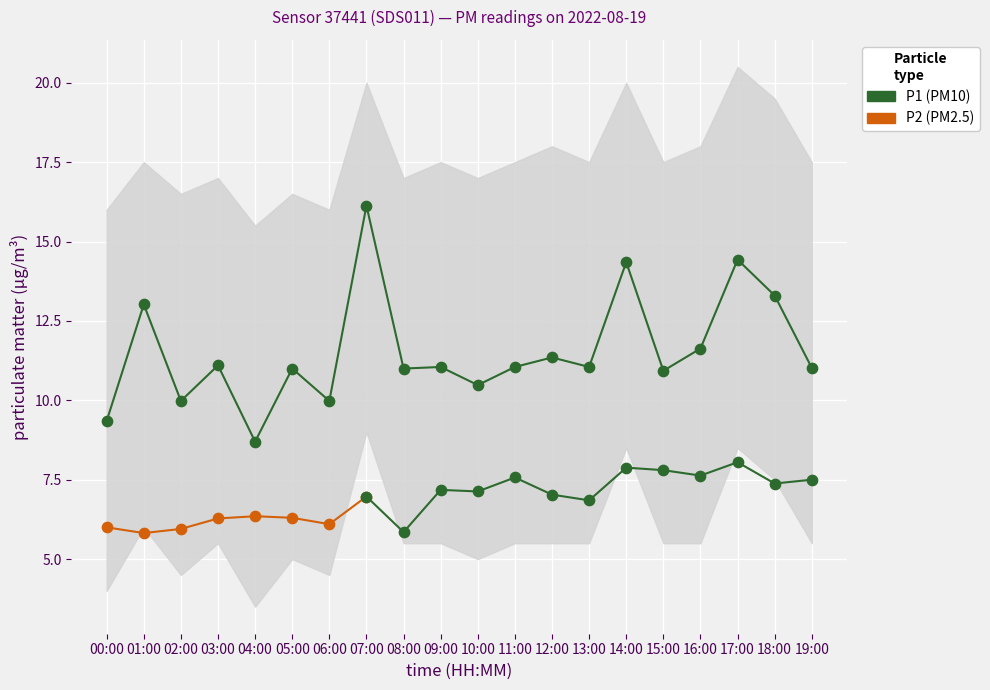

Between 09:00 and 14:00, which is larger?

14:00